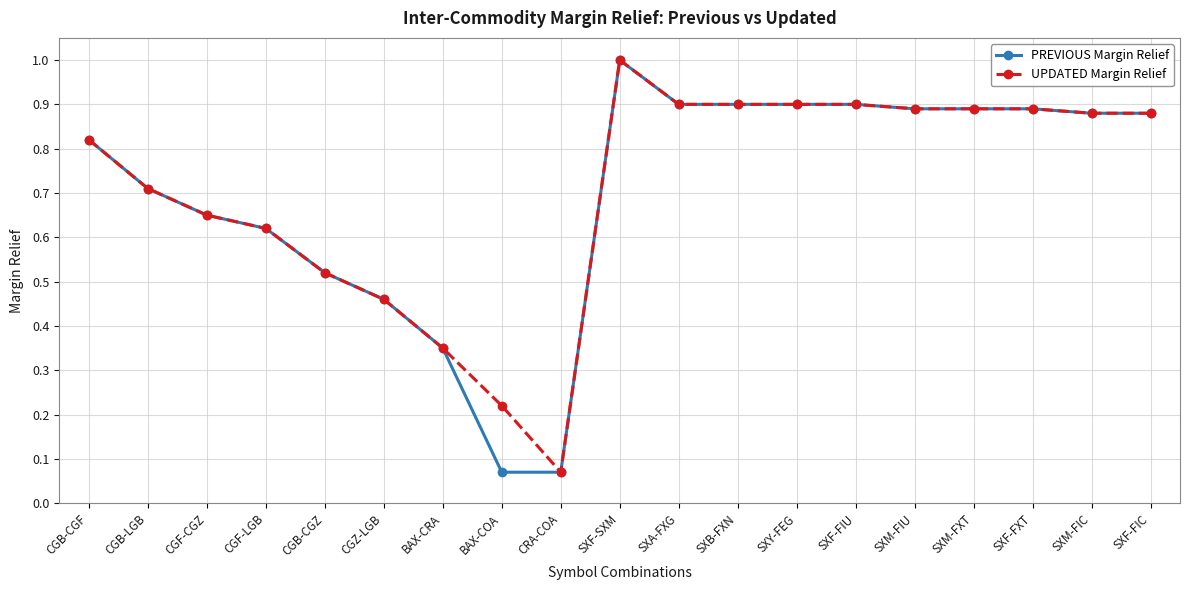

At which category does UPDATED Margin Relief reach its first local valley?

CRA-COA